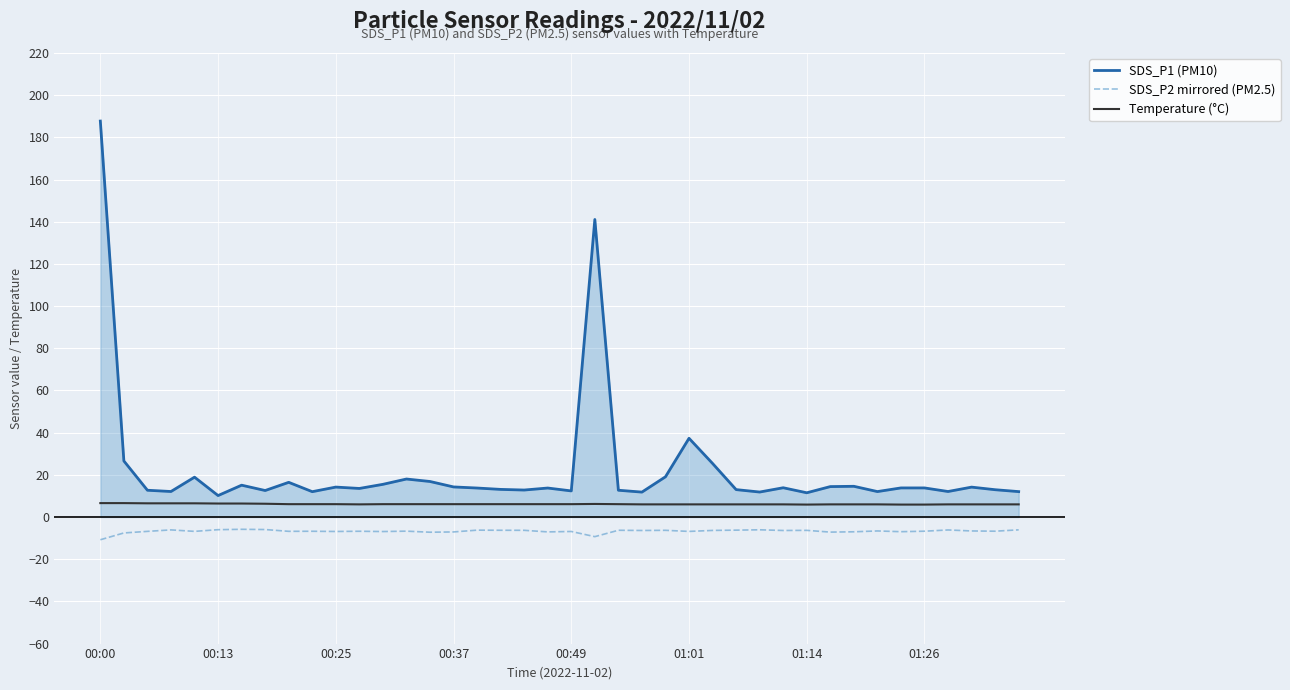

Which series has the largest range (max minus min)?

SDS_P1 (PM10)